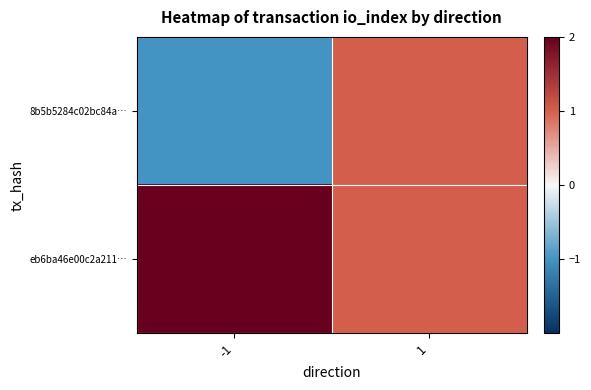

Which has a higher value, 1 or -1?

1